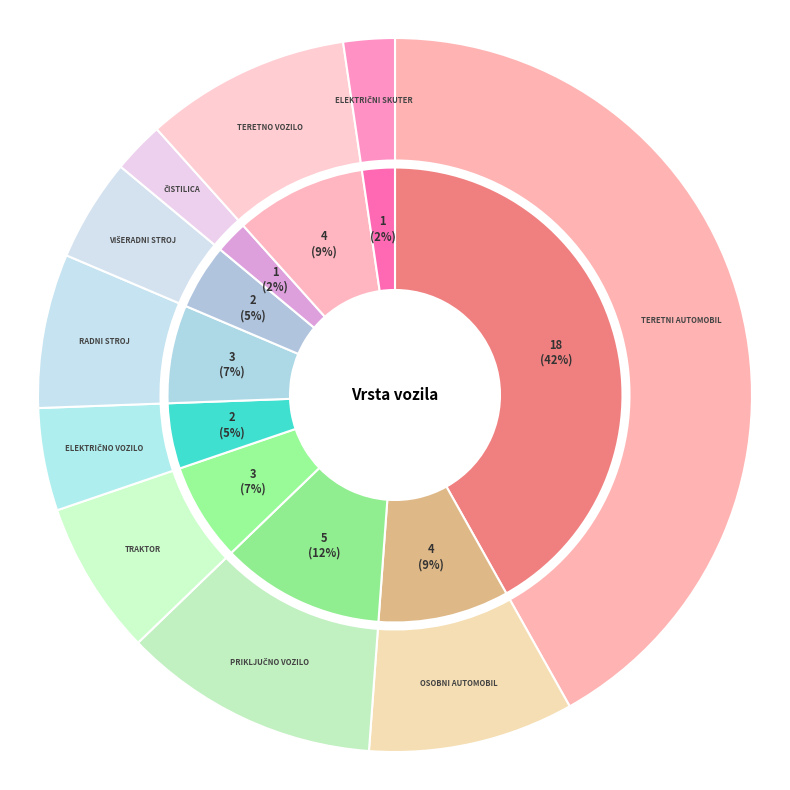

What portion of the pie excludes OSOBNI AUTOMOBIL?

90.7%